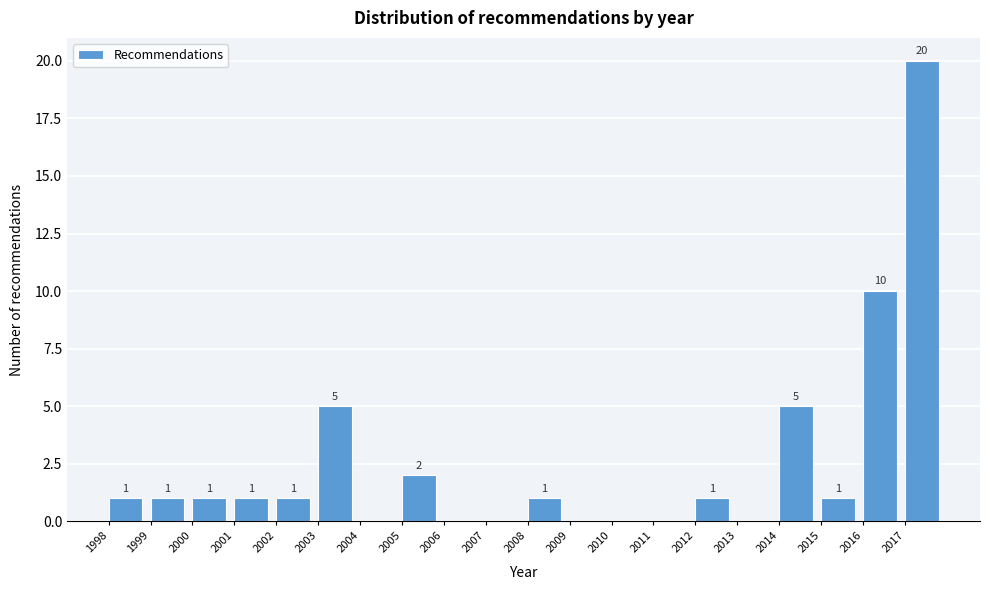

Which range on the x-axis has the tallest bar?

2017 to 2018